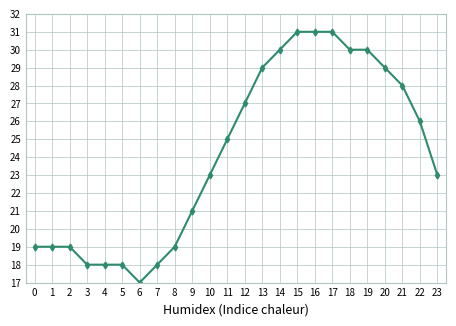

The chart shows a value of 29 at 20. True or false?

True